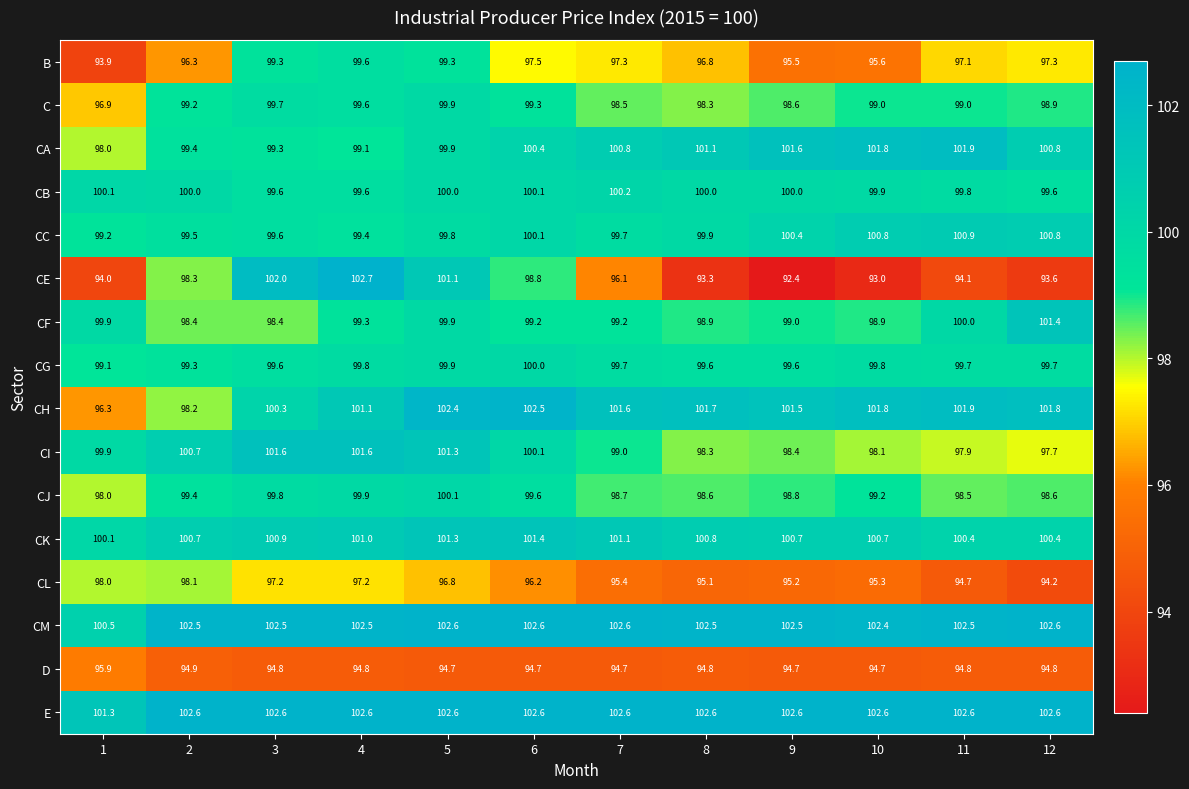

How many data points in E are above 102?

11